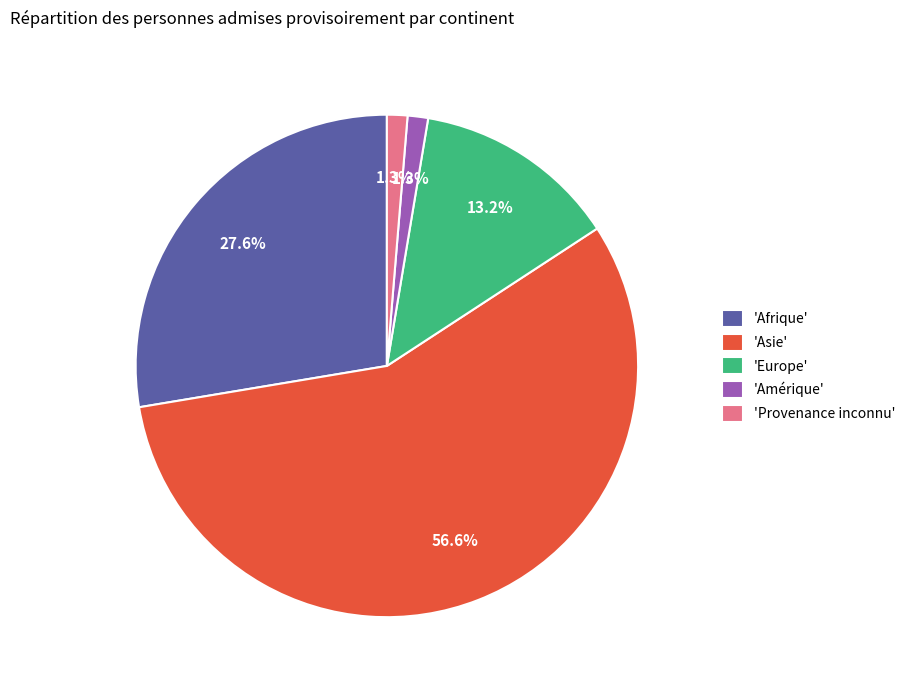

Do 'Afrique' and 'Asie' together represent more than half of the pie?

Yes